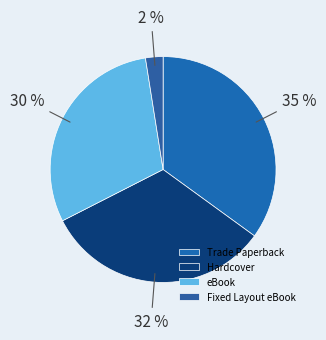

Is the sum of Trade Paperback and Fixed Layout eBook greater than half?

No